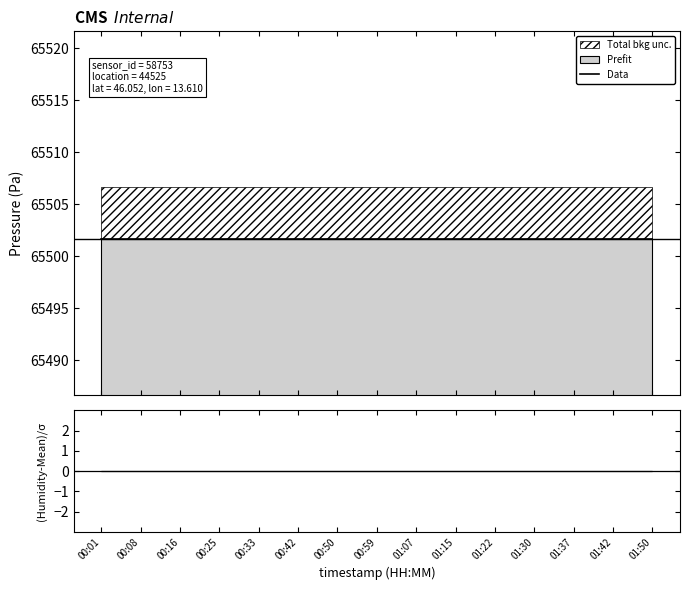

Which category has the highest value across all series?

00:01